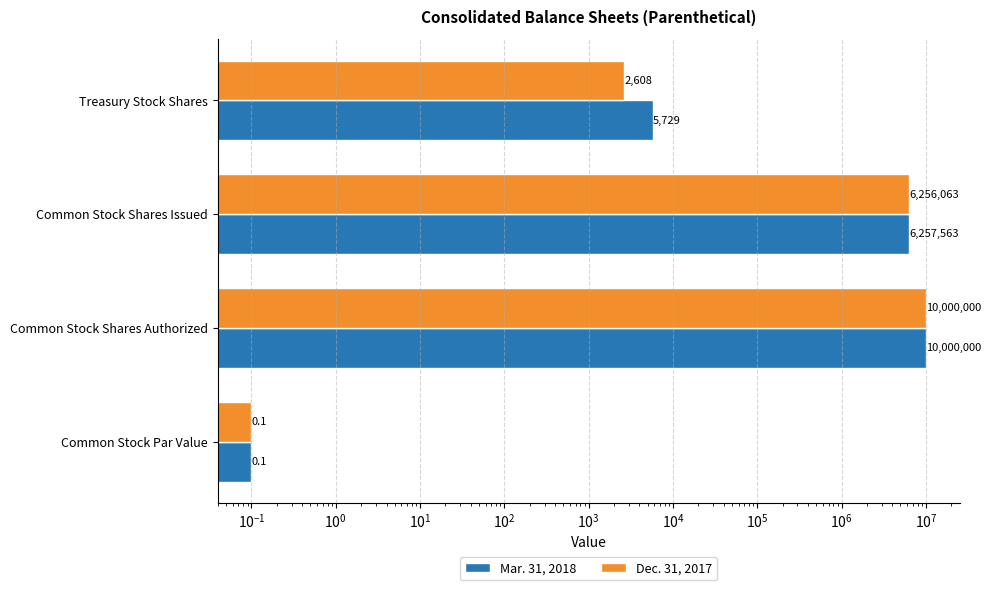

Is the value of Dec. 31, 2017 at Common Stock Shares Authorized greater than the value of Mar. 31, 2018 at Common Stock Par Value?

Yes